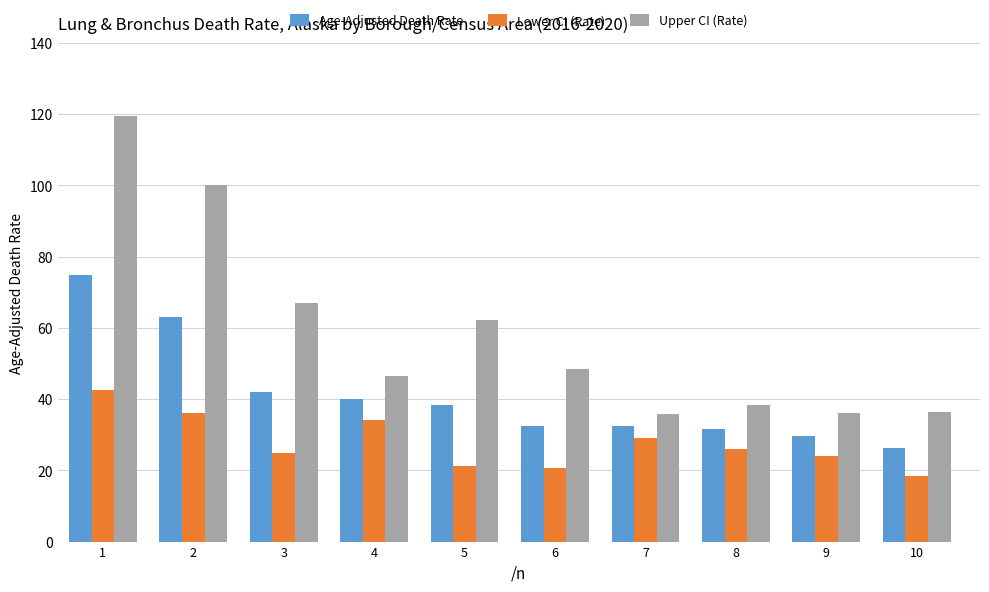

Which series changed the most between 4 and 7?

Upper CI (Rate)